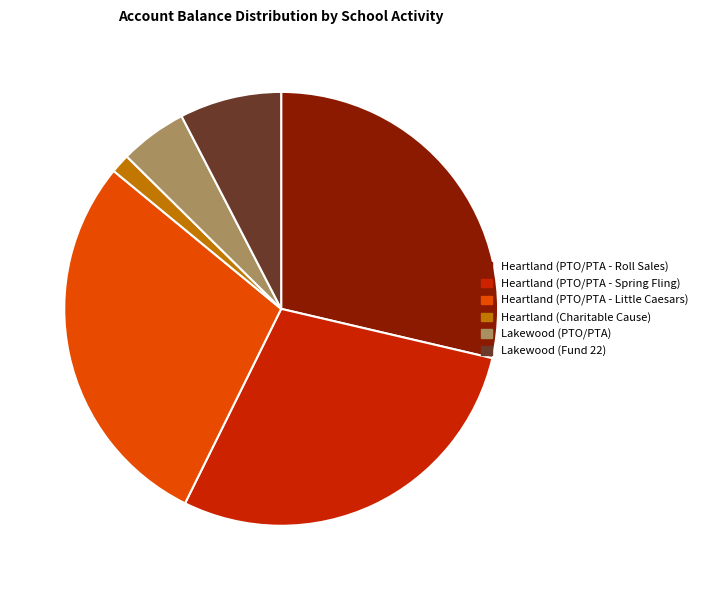

Does any single category account for the majority?

No